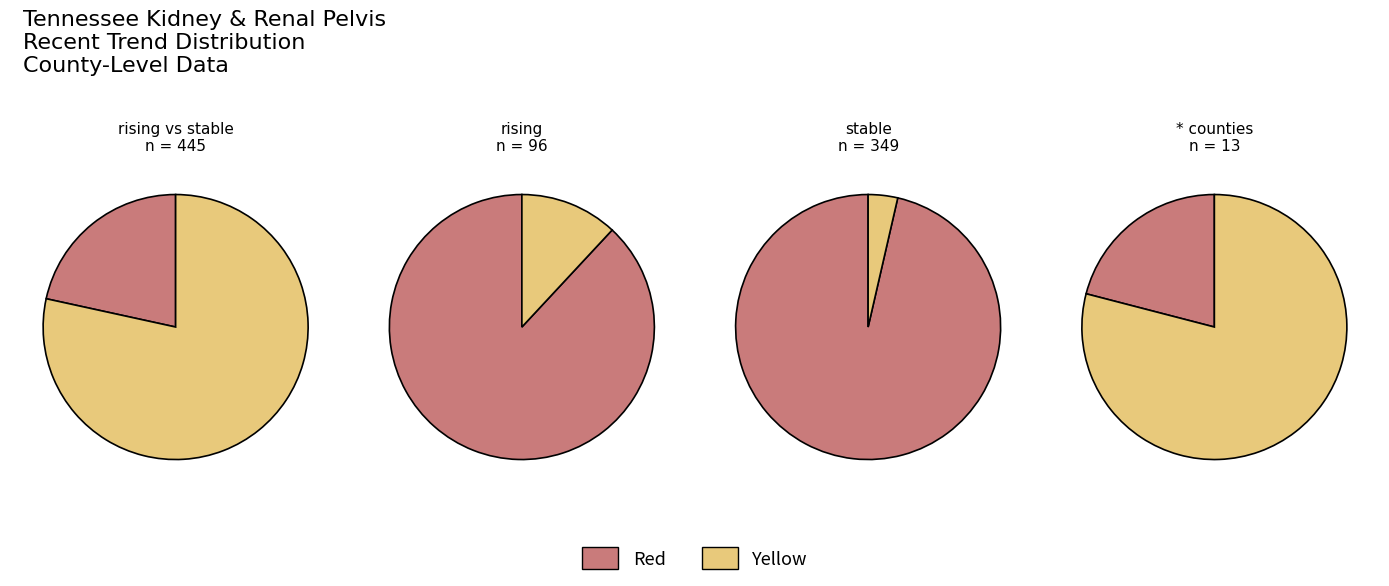

The 7 slice represents 17% of the pie. True or false?

False